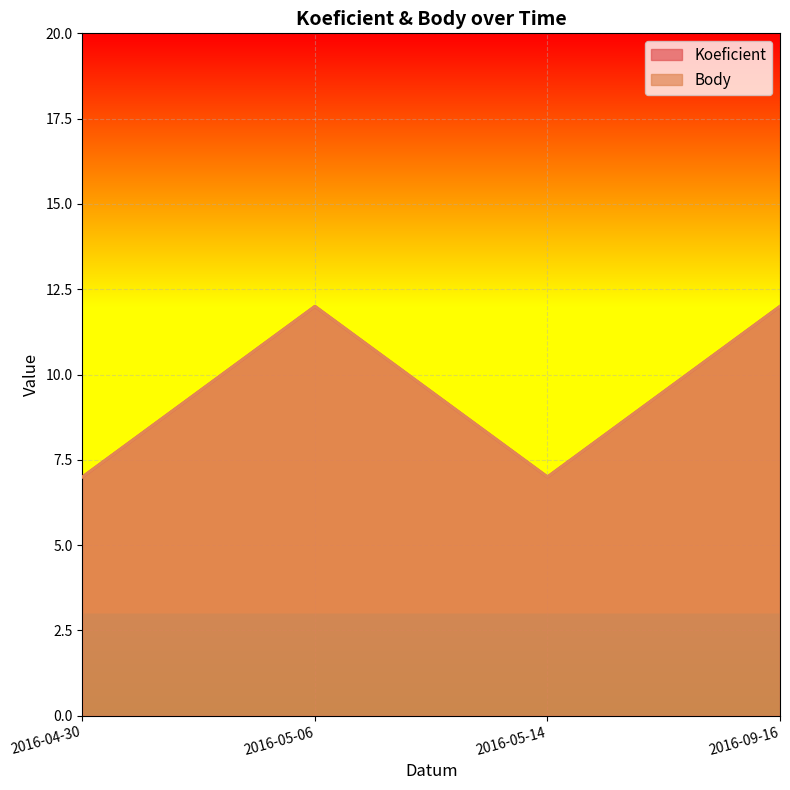

At how many categories does at least one series exceed 8?

2